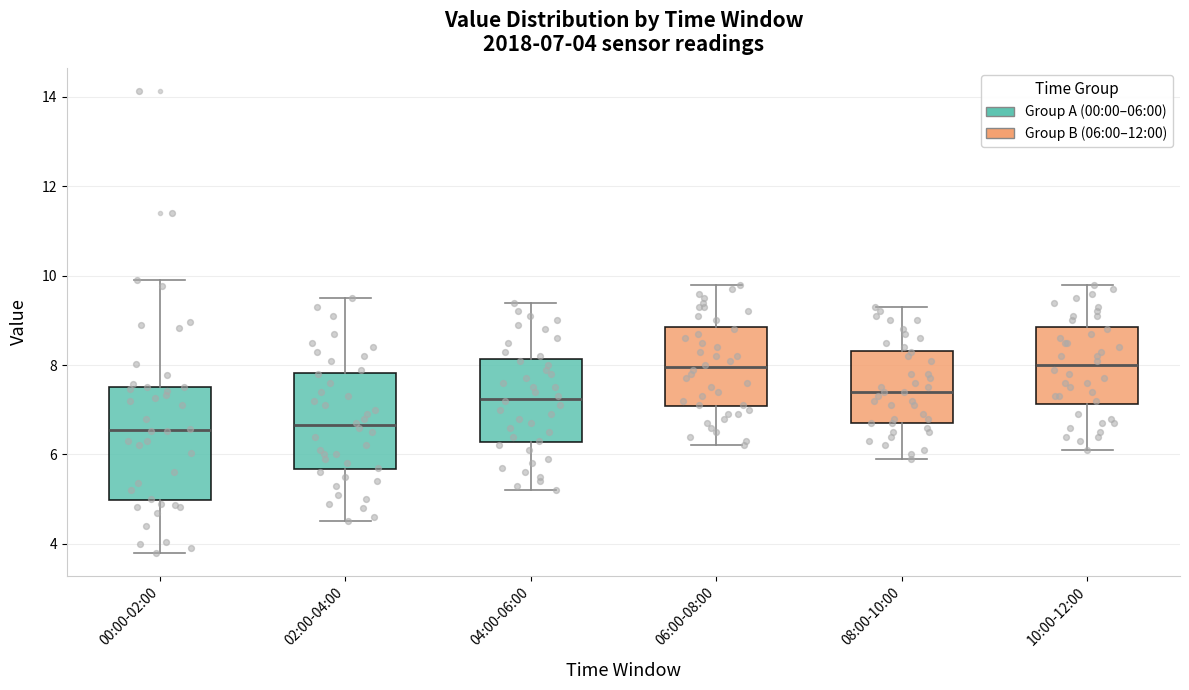

Which box is the tallest, from its lower edge to its upper edge?

00:00-02:00